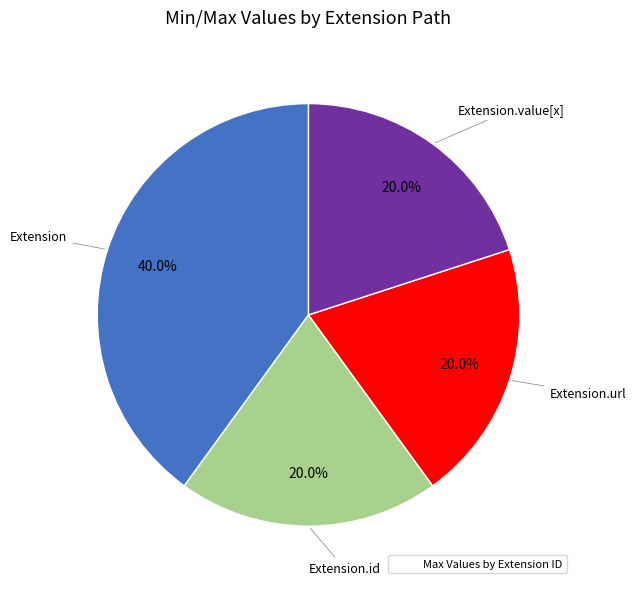

Is there a majority slice in this chart?

No